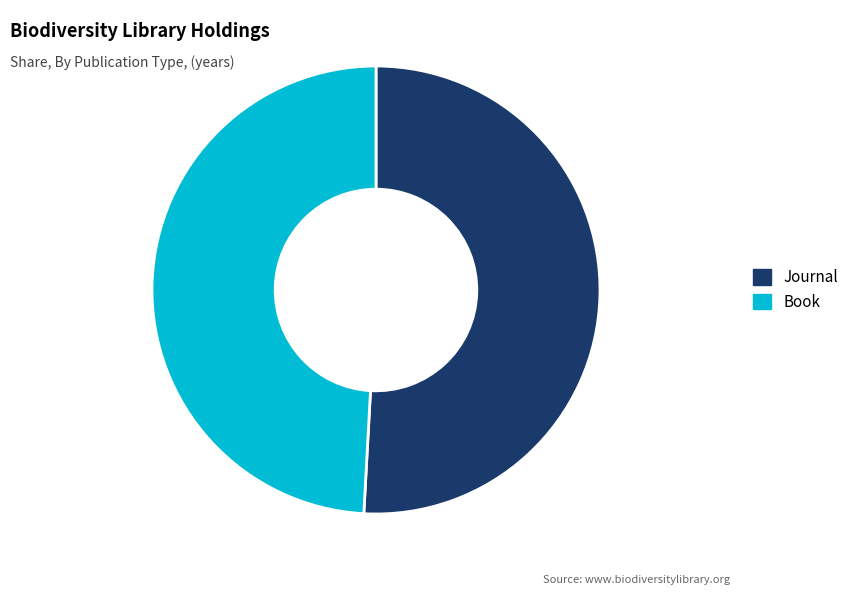

Which slice is the largest?

Journal